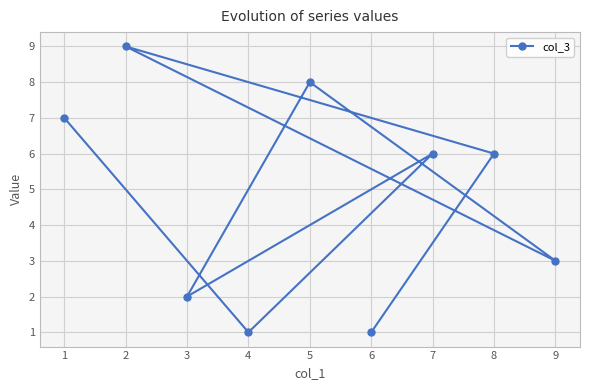

Does the chart have visible grid lines?

Yes